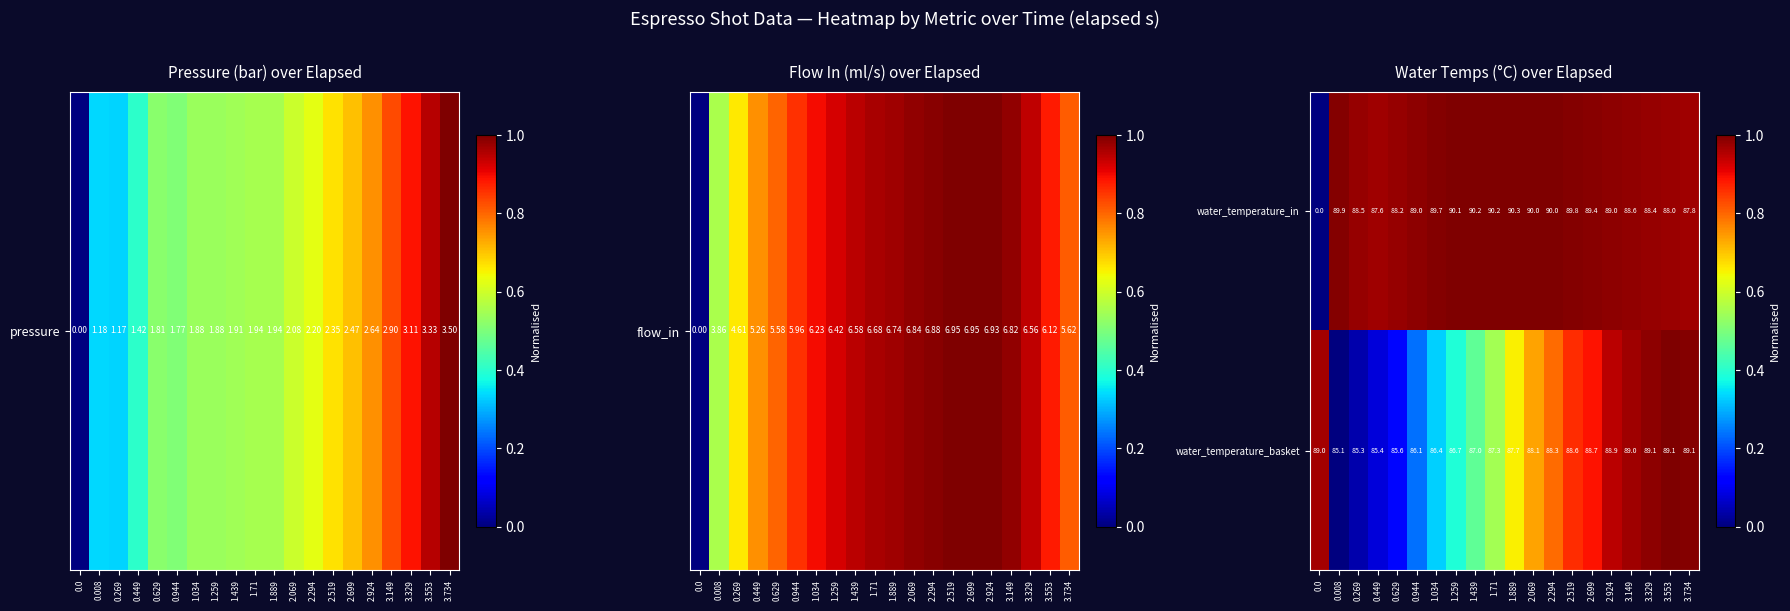

What is the difference between the maximum and minimum values in the water_temperature_basket series?

4.0